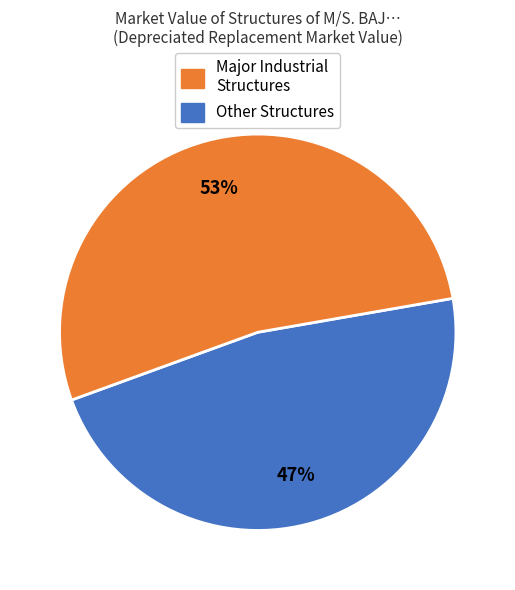

Does any single category account for the majority?

Yes